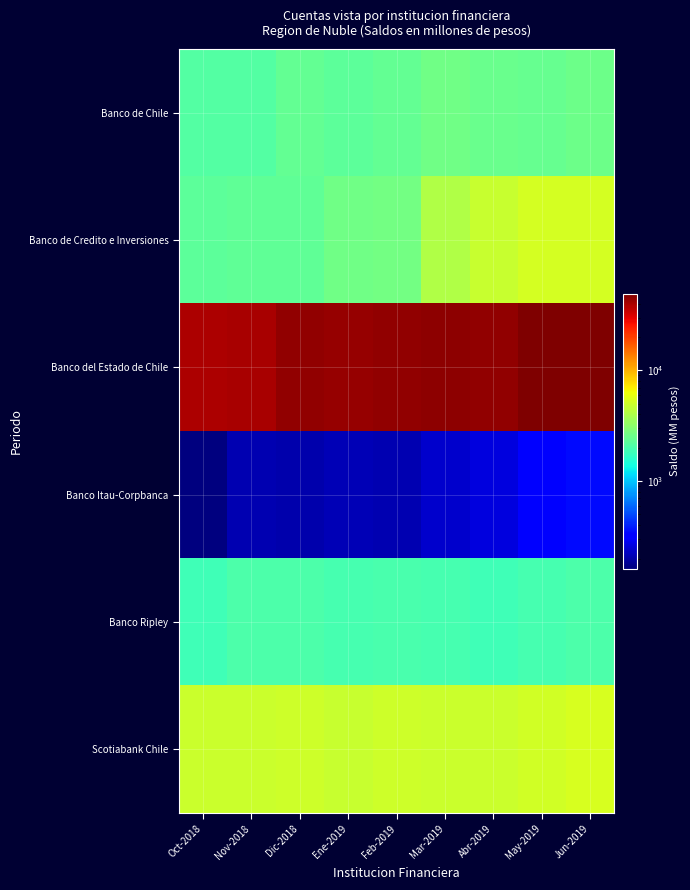

Which series has the largest range (max minus min)?

Banco del Estado de Chile